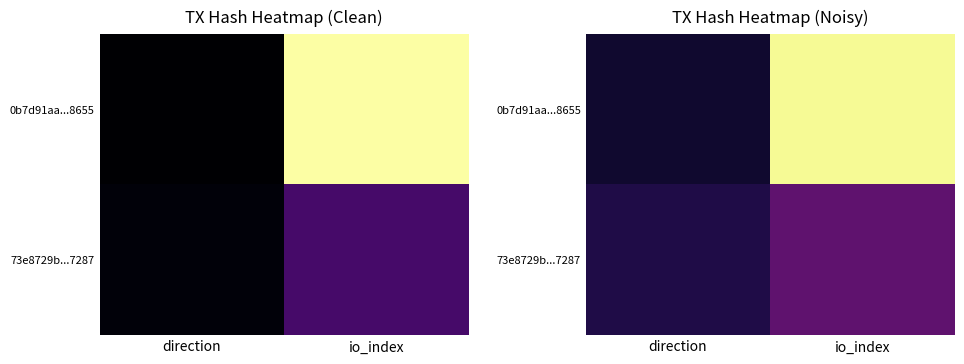

Which series has the widest spread of values?

0b7d91aa...8655